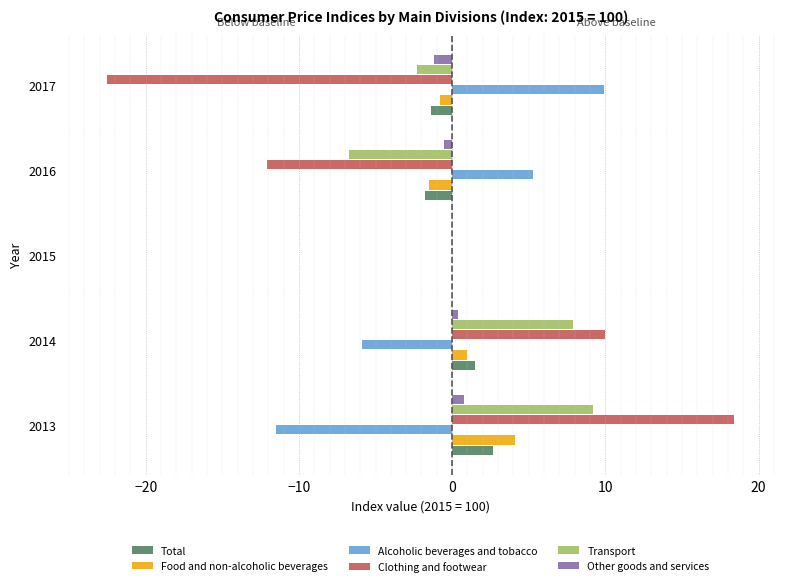

How many series are shown in this chart?

6